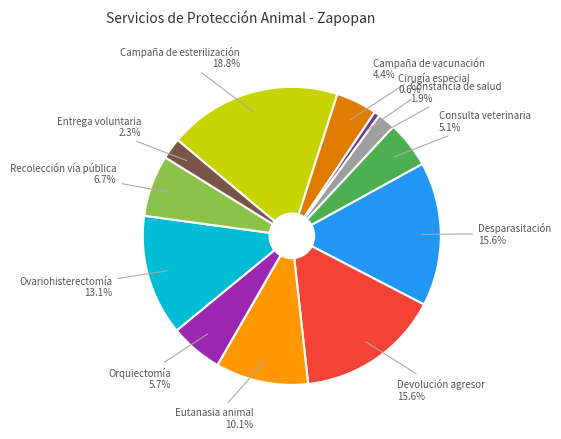

How many slices are in this pie chart?

12